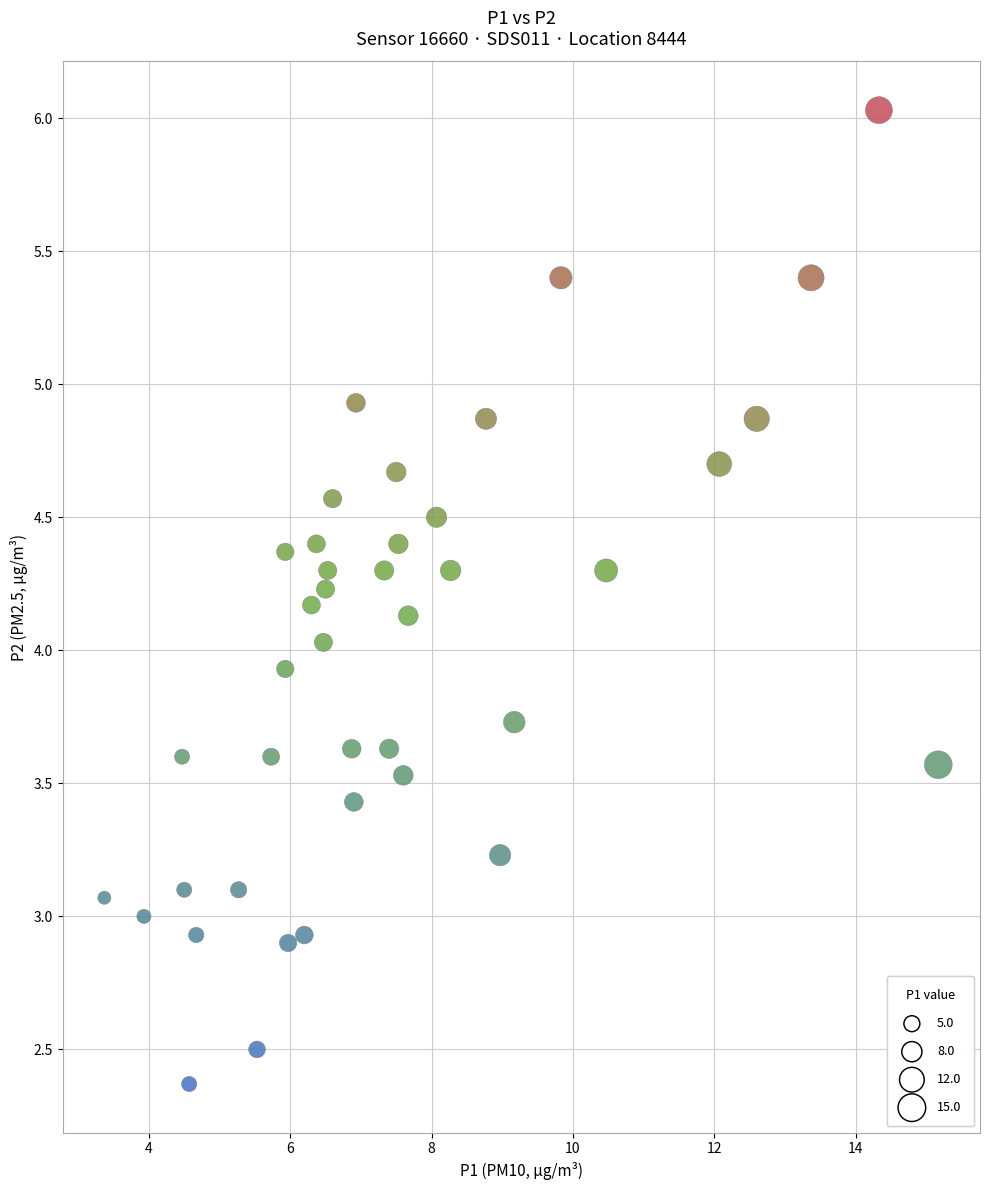

What is the range of X values (max minus min)?

11.8